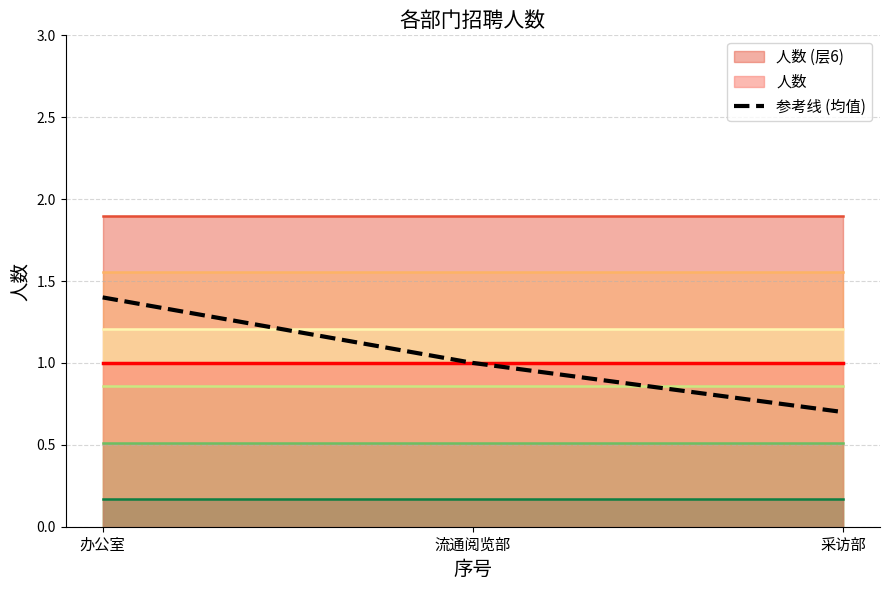

True or false: the data shows 1.0 at 流通阅览部.

True